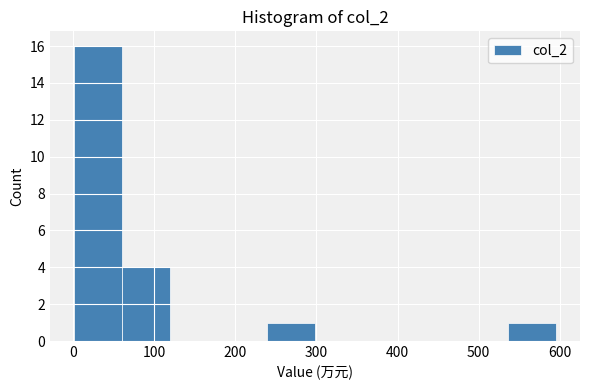

Reading left to right, list every bar in this chart as the range it spans on the x-axis followed by its height. Neither the bar edges nor the heights are printed on the chart, so give them approximately, as read against the axes.

0 to 60: 16
60 to 120: 4
120 to 180: 0
180 to 240: 0
240 to 300: 1
300 to 360: 0
360 to 420: 0
420 to 480: 0
480 to 540: 0
540 to 600: 1